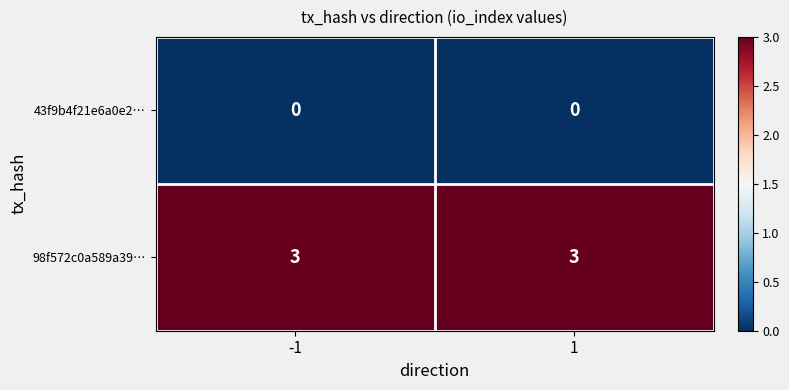

What is the highest value of the 98f572c0a589a39… series?

3